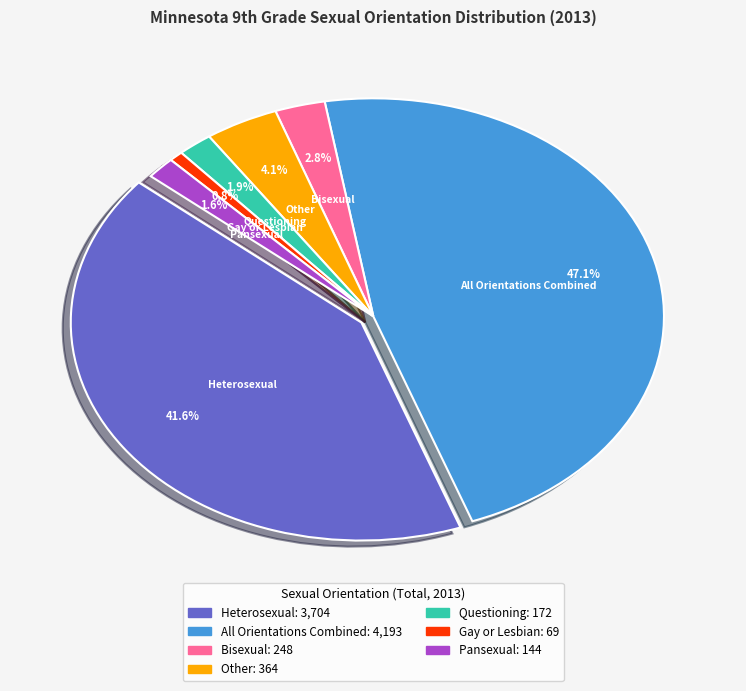

The All Orientations Combined slice represents 40% of the pie. True or false?

False